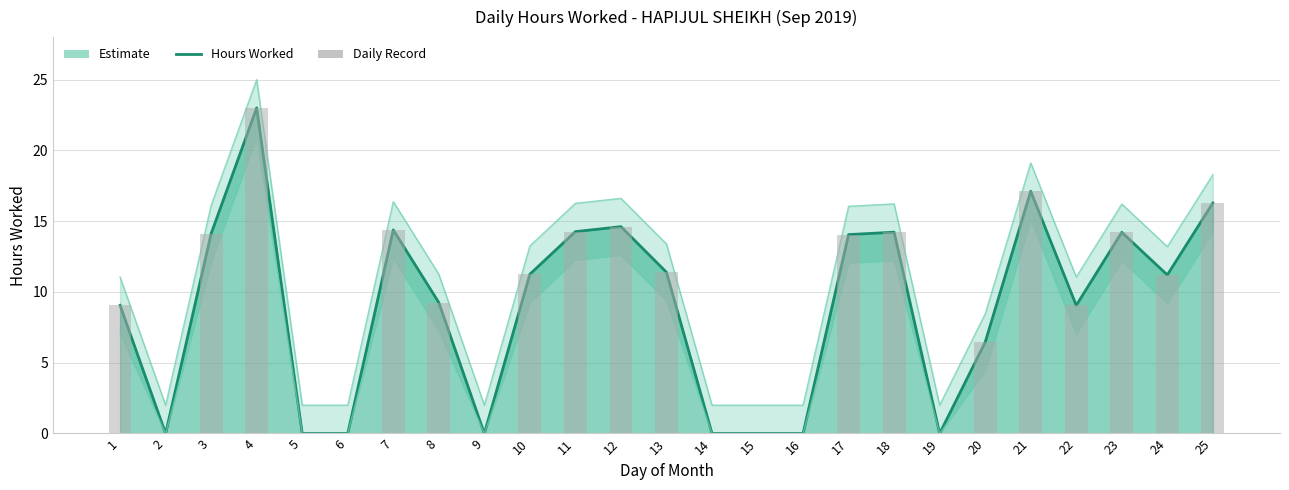

Between 23 and 25, which is larger?

25